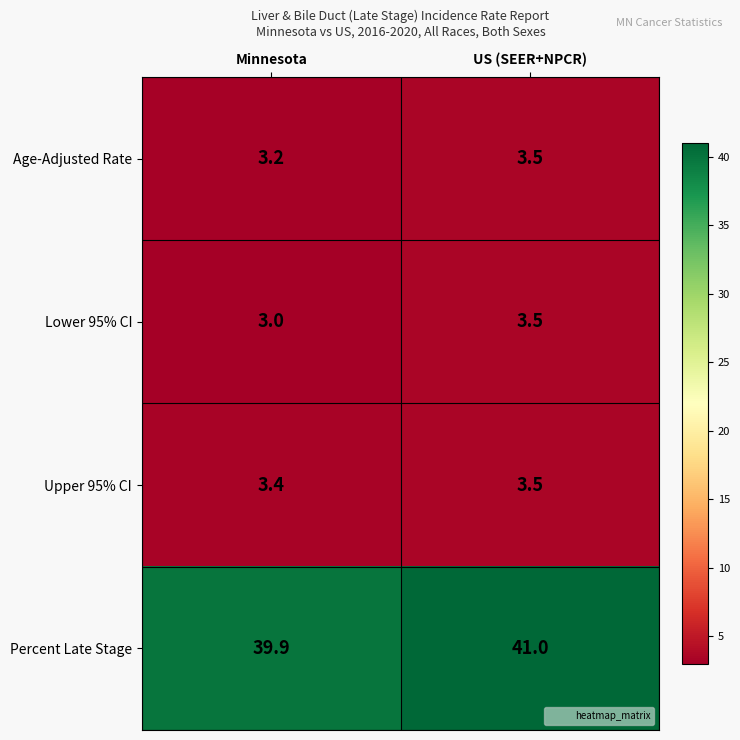

Rank the categories by Lower 95% CI value from highest to lowest.

US (SEER+NPCR), Minnesota